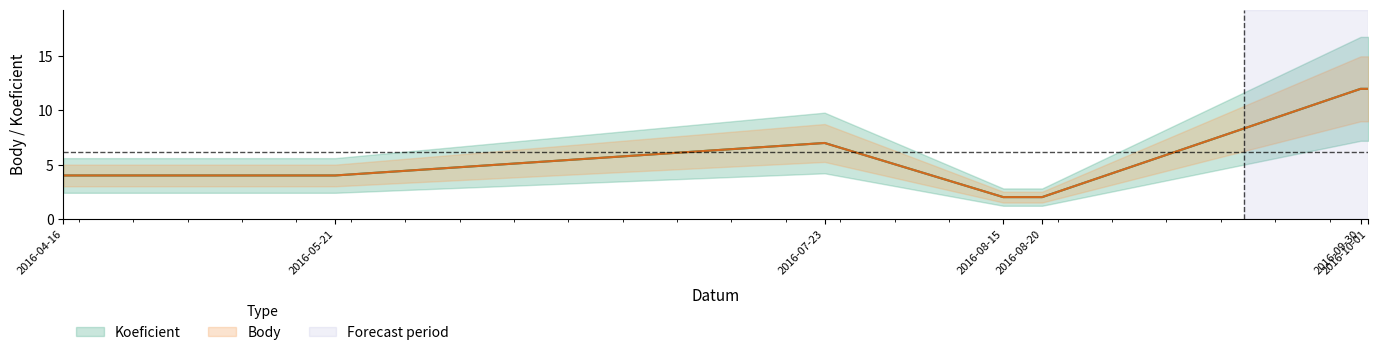

What is the label of the 7th point from the left?

2016-10-01